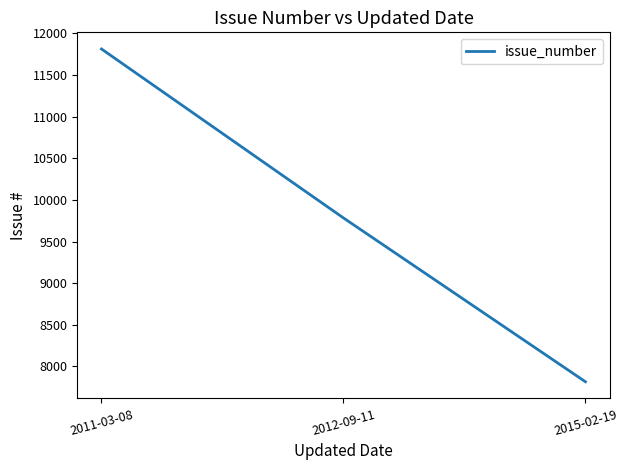

What is the average value?

9804